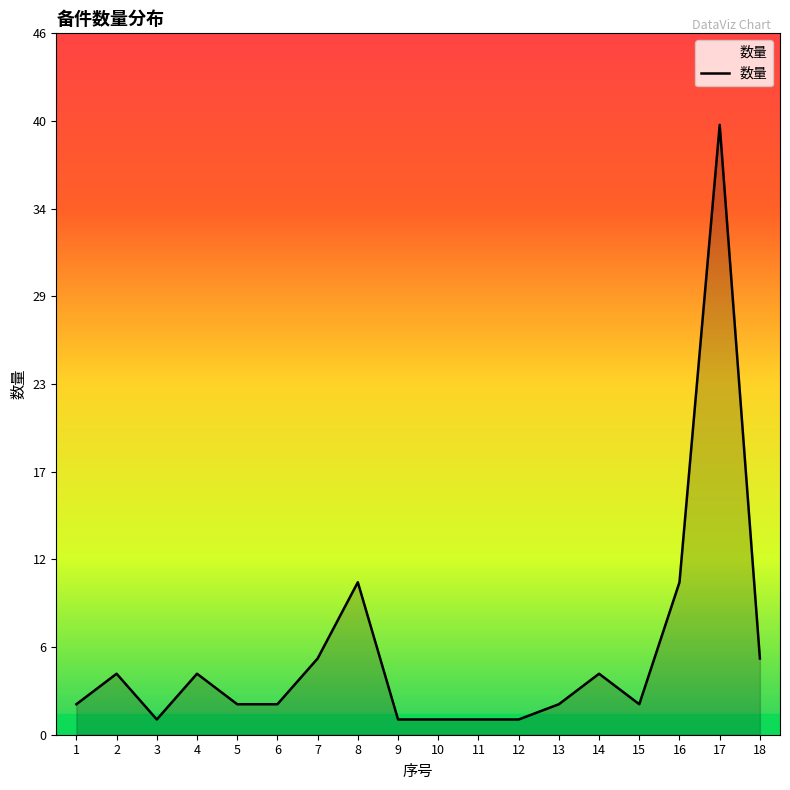

What is the sum of all values?

97